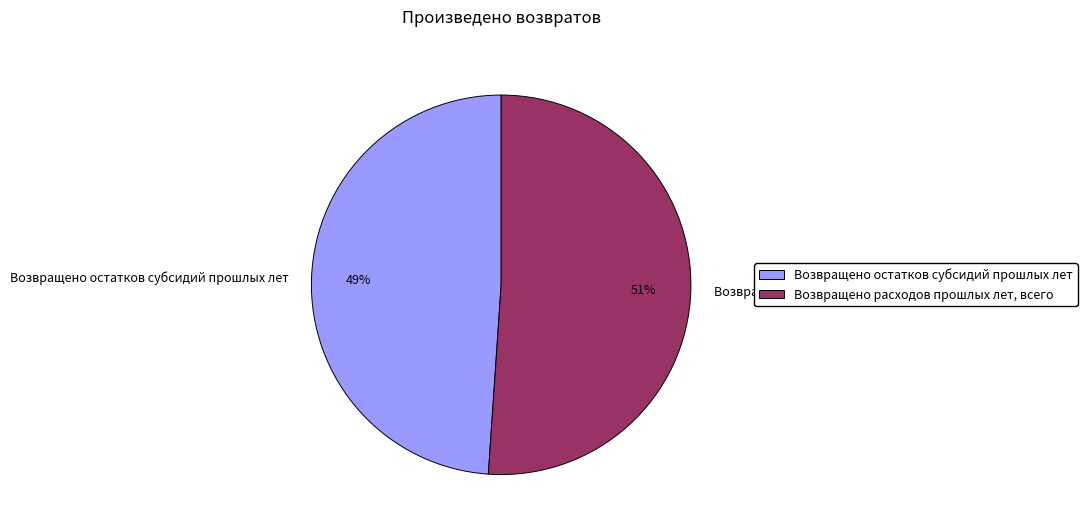

Which has a higher value, Возвращено остатков субсидий прошлых лет or Возвращено расходов прошлых лет, всего?

Возвращено расходов прошлых лет, всего